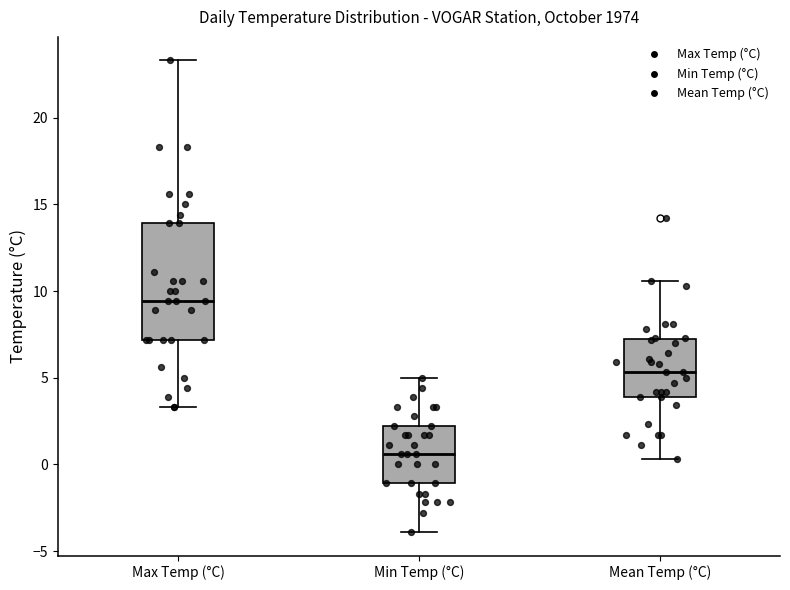

Reading left to right, read every box against the y-axis: the position of its median line, the range the box covers, and the ends of its whiskers. The values are not printed on the chart, so give them approximately, as read against the axis.

Max Temp (°C): median 9.5, box 7.0 to 14.0, whiskers 3.5 to 23.5
Min Temp (°C): median 0.5, box -1.0 to 2.0, whiskers -4.0 to 5.0
Mean Temp (°C): median 5.5, box 4.0 to 7.5, whiskers 0.5 to 10.5